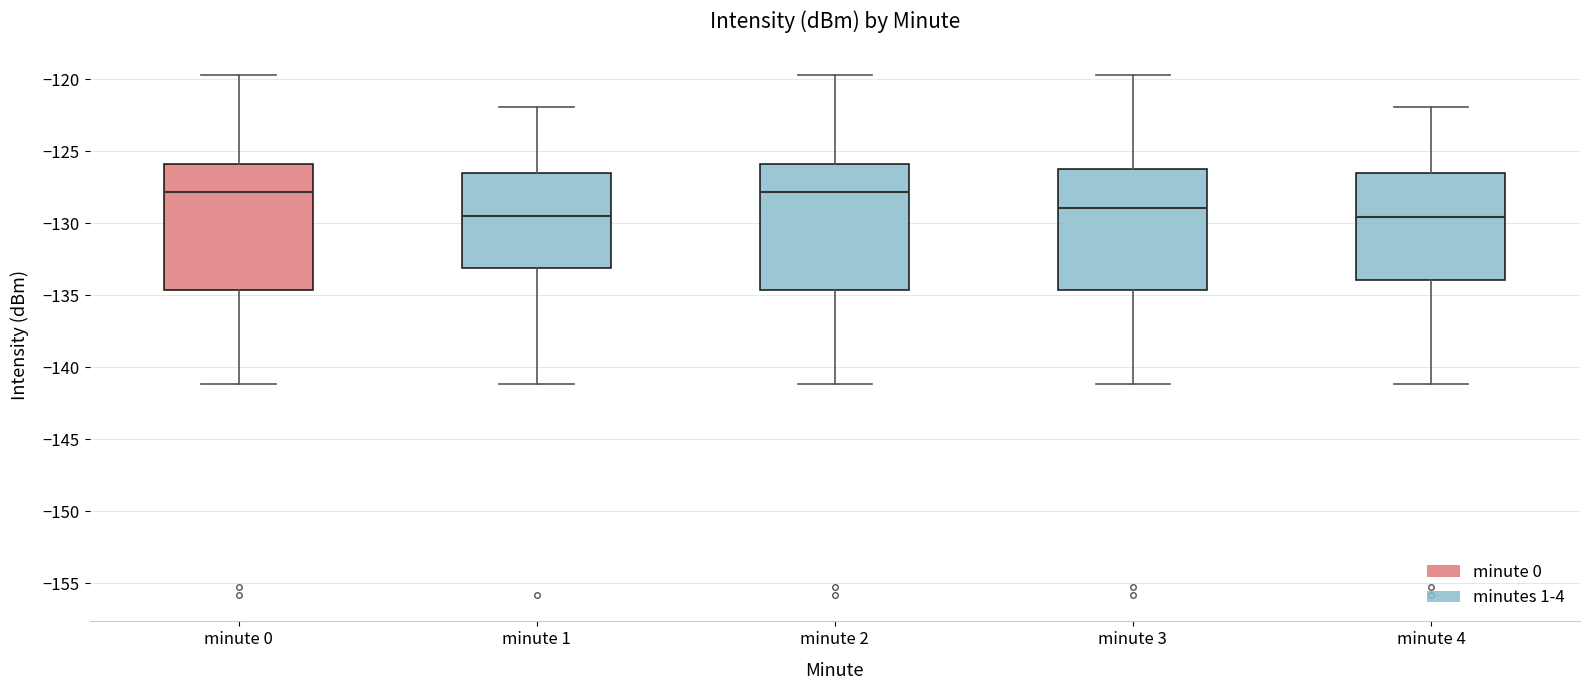

Reading left to right, read every box against the y-axis: the position of its median line, the range the box covers, and the ends of its whiskers. The values are not printed on the chart, so give them approximately, as read against the axis.

minute 0: median -128.0, box -134.5 to -126.0, whiskers -141.0 to -119.5
minute 1: median -129.5, box -133.0 to -126.5, whiskers -141.0 to -122.0
minute 2: median -128.0, box -134.5 to -126.0, whiskers -141.0 to -119.5
minute 3: median -129.0, box -134.5 to -126.0, whiskers -141.0 to -119.5
minute 4: median -129.5, box -134.0 to -126.5, whiskers -141.0 to -122.0